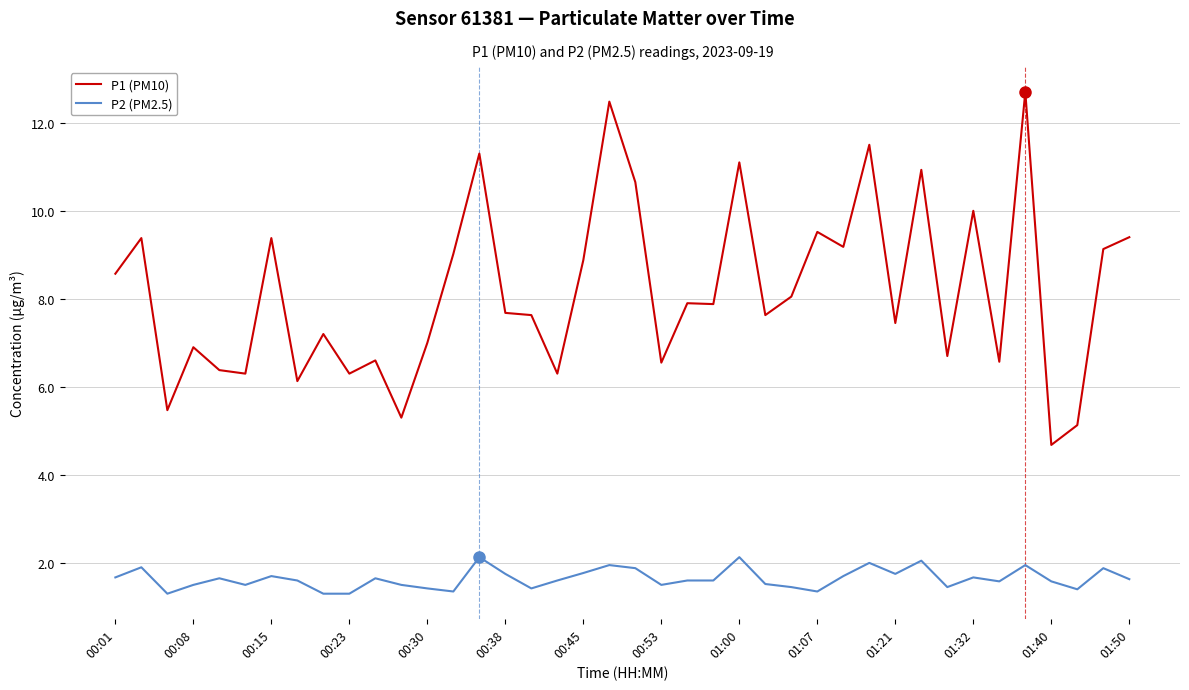

Rank the series by their maximum value, from lowest to highest.

P2 (PM2.5), P1 (PM10)